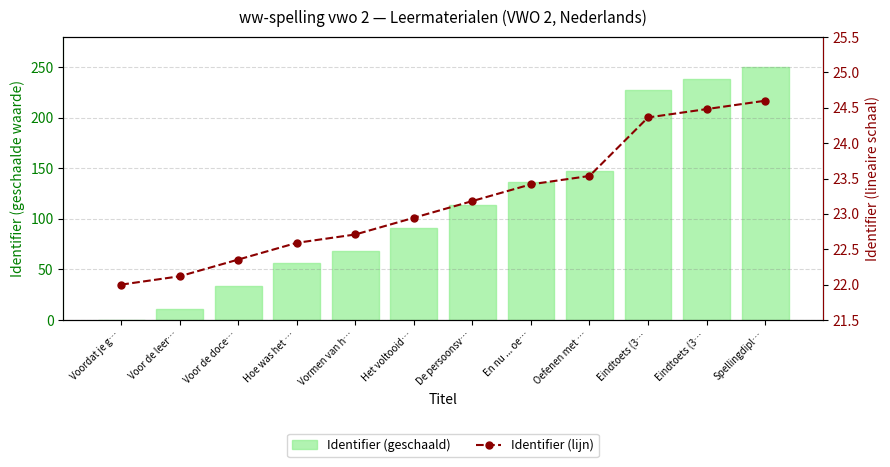

Reading left to right, list all the values displayed in this chart.

Identifier (mm-schaal): 0.0	11.4	34.1	56.8	68.2	90.9	113.6	136.4	147.7	227.3	238.6	250.0
Identifier (°-schaal): 22.0	22.1	22.4	22.6	22.7	22.9	23.2	23.4	23.5	24.4	24.5	24.6